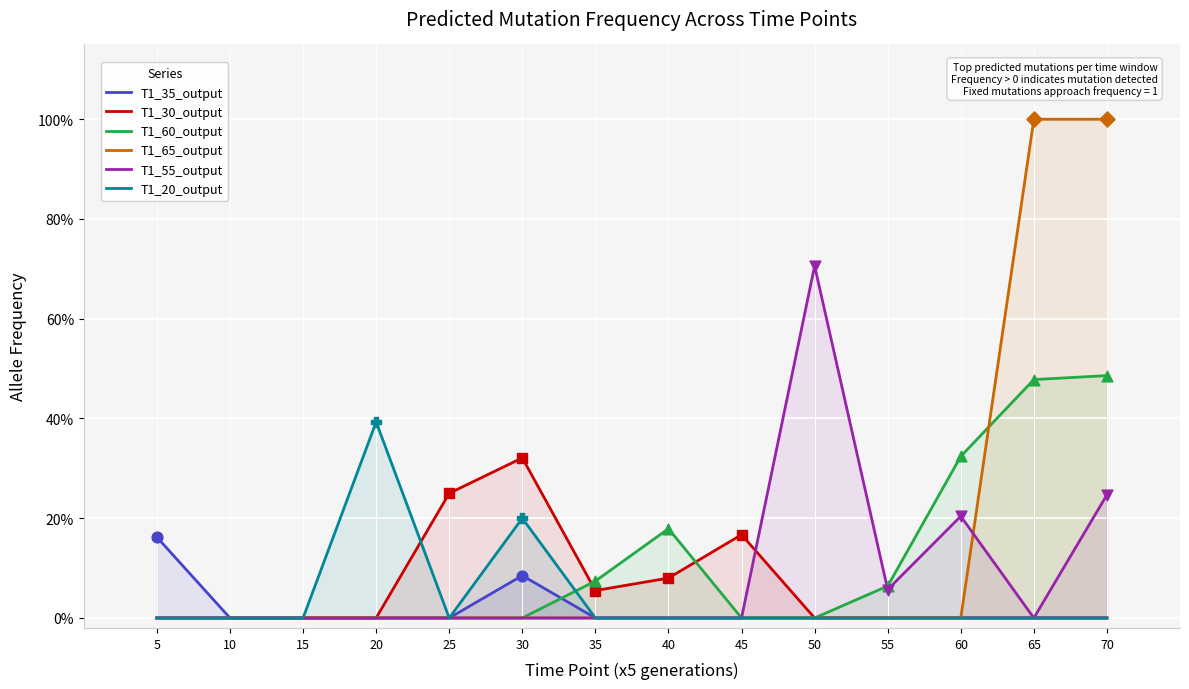

At how many categories does at least one series exceed 0?

12